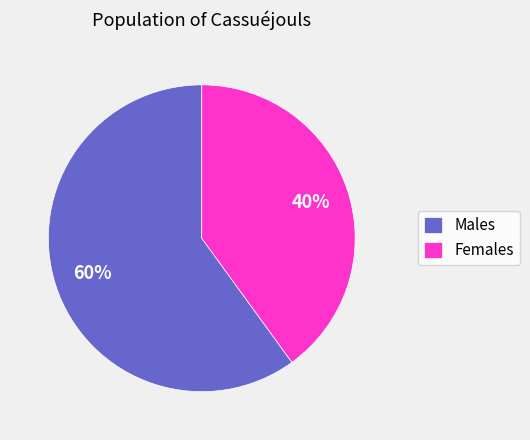

Count the number of slices in the pie.

2